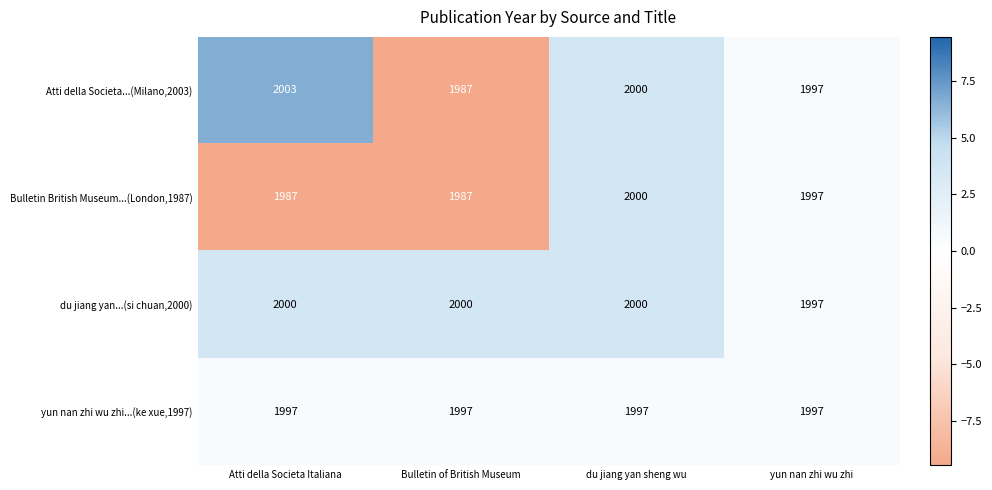

What is the total value across all series at Atti della Societa Italiana?

7987